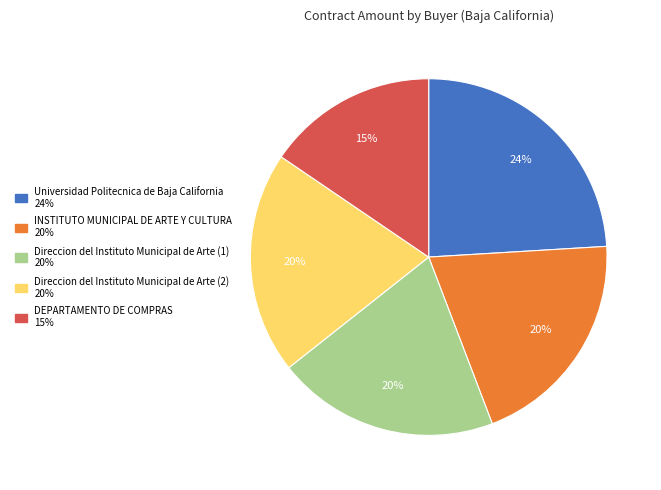

Which slice is the smallest?

DEPARTAMENTO DE COMPRAS